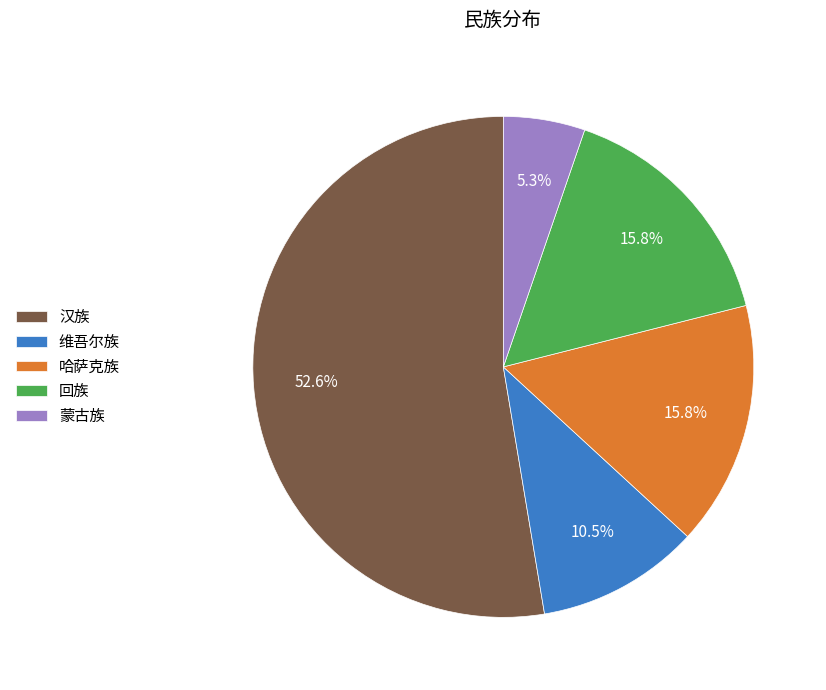

Which category has the smallest portion of the pie?

蒙古族